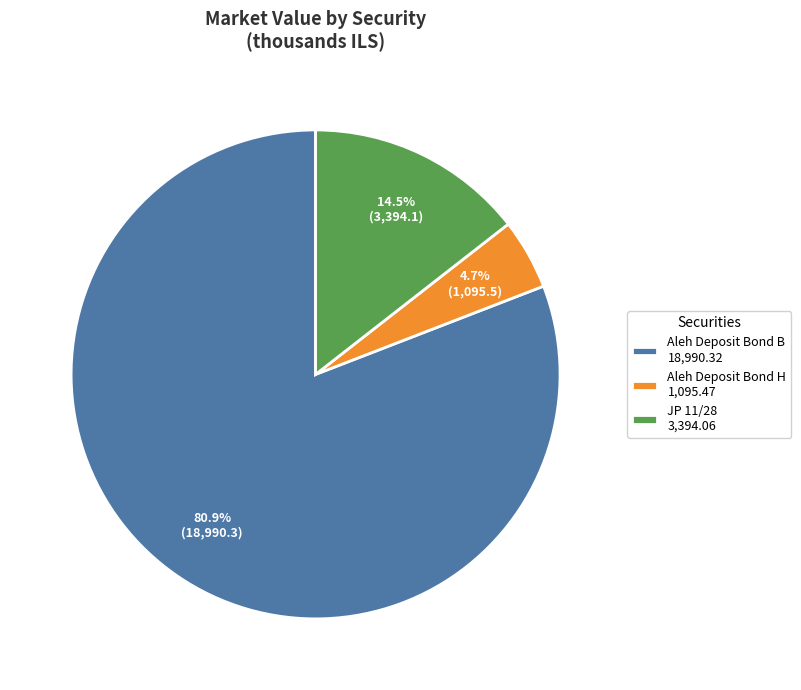

What is the majority slice?

Aleh Deposit Bond B 18,990.32